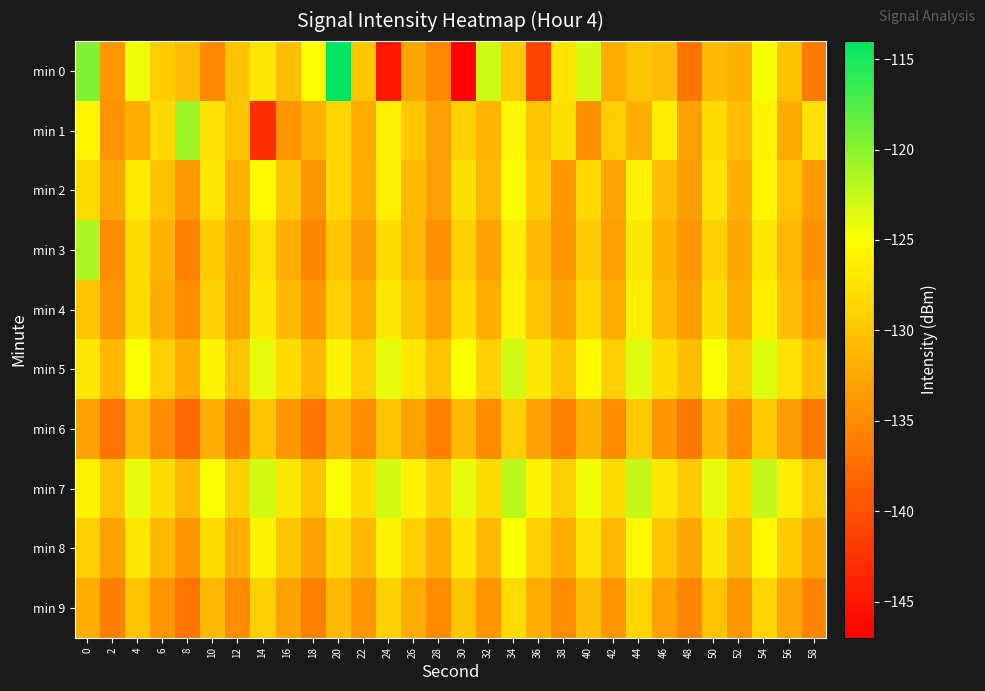

What is the difference between the highest and lowest values at 52?

7.0